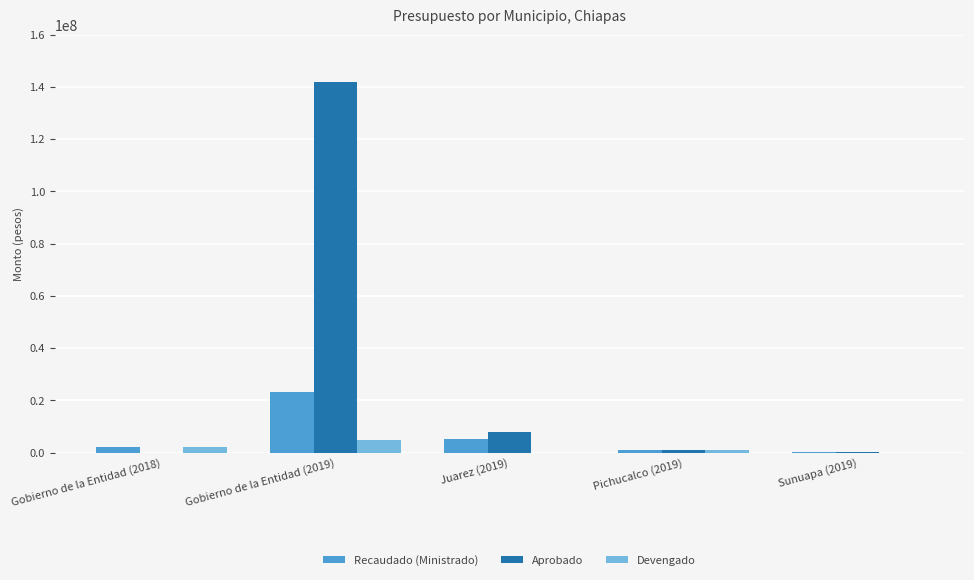

What is the maximum value shown in the chart?

142020194.0